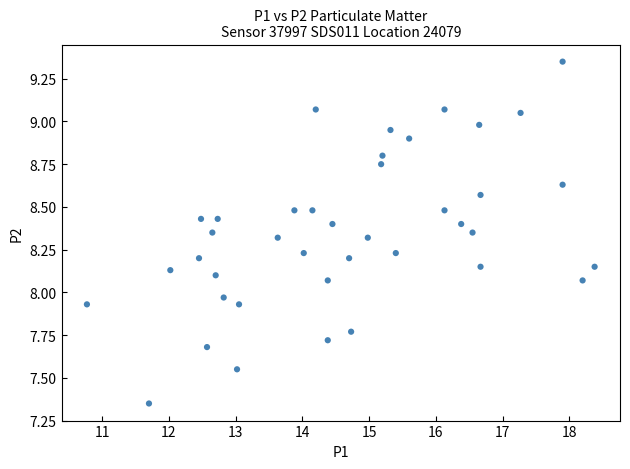

What is the range of Y values (max minus min)?

2.0